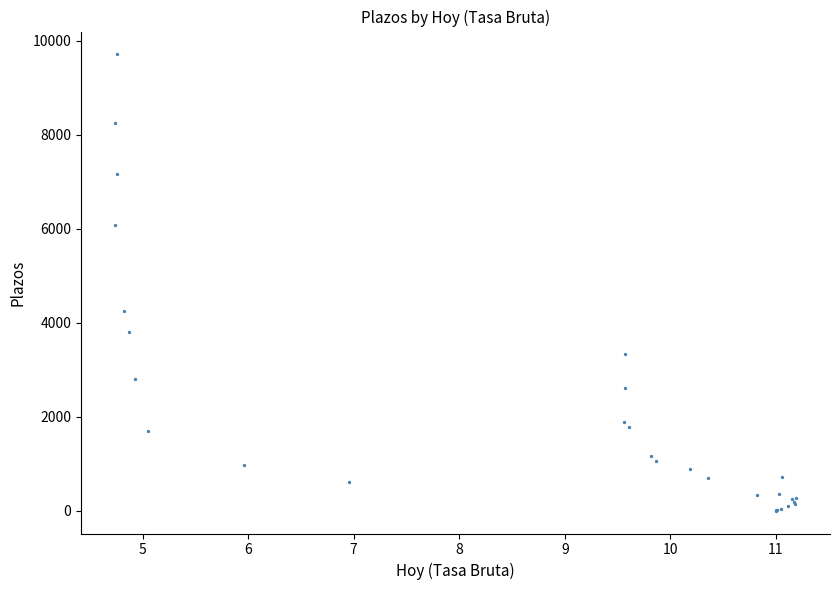

What Y value in the scatter plot is closest to 4854?

4248